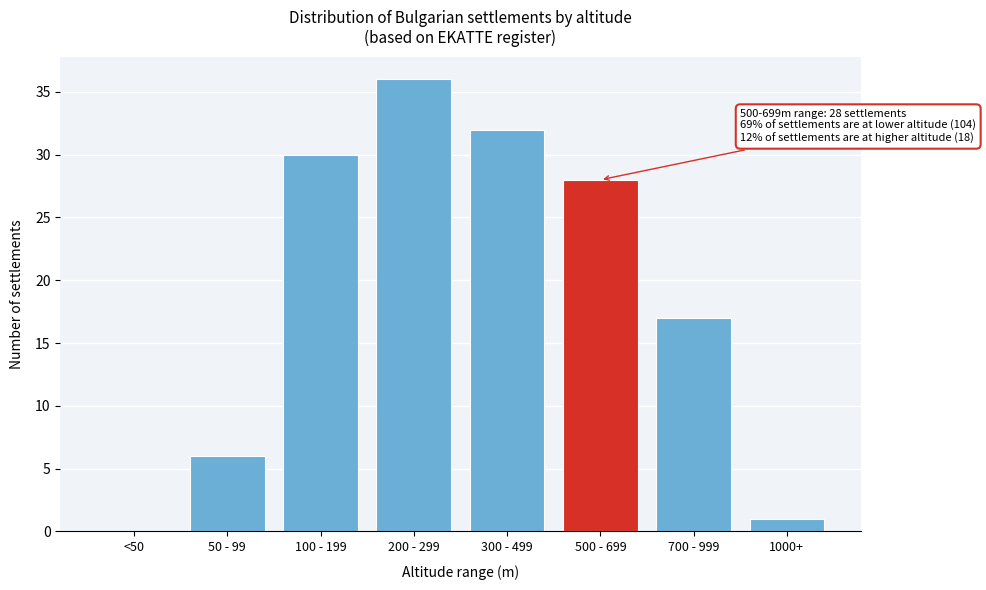

Reading left to right, extract all data points from this chart.

<50=0	50 - 99=6	100 - 199=30	200 - 299=36	300 - 499=32	500 - 699=28	700 - 999=17	1000+=1